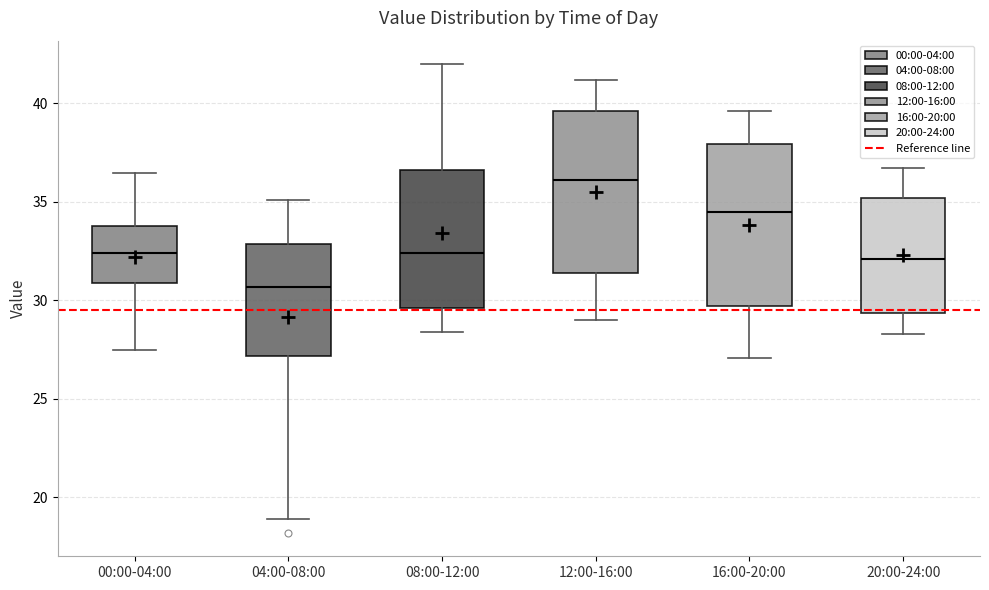

Reading left to right, read every box against the y-axis: the position of its median line, the range the box covers, and the ends of its whiskers. The values are not printed on the chart, so give them approximately, as read against the axis.

00:00-04:00: median 32.5, box 31.0 to 34.0, whiskers 27.5 to 36.5
04:00-08:00: median 30.5, box 27.0 to 33.0, whiskers 19.0 to 35.0
08:00-12:00: median 32.5, box 29.5 to 36.5, whiskers 28.5 to 42.0
12:00-16:00: median 36.0, box 31.5 to 39.5, whiskers 29.0 to 41.0
16:00-20:00: median 34.5, box 29.5 to 38.0, whiskers 27.0 to 39.5
20:00-24:00: median 32.0, box 29.5 to 35.0, whiskers 28.5 to 36.5